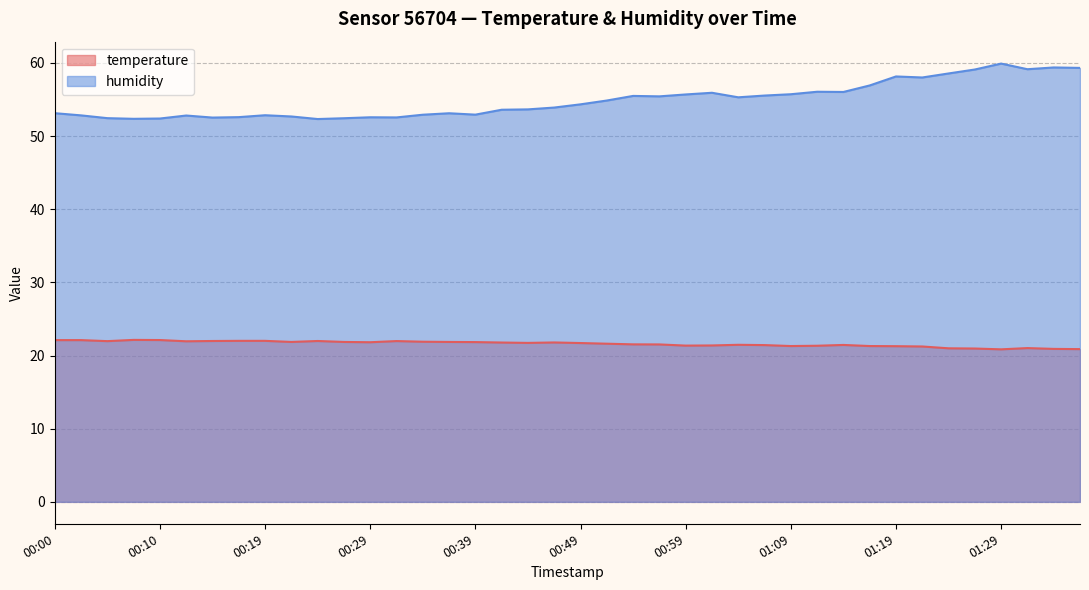

True or false: temperature and humidity intersect in this chart.

False